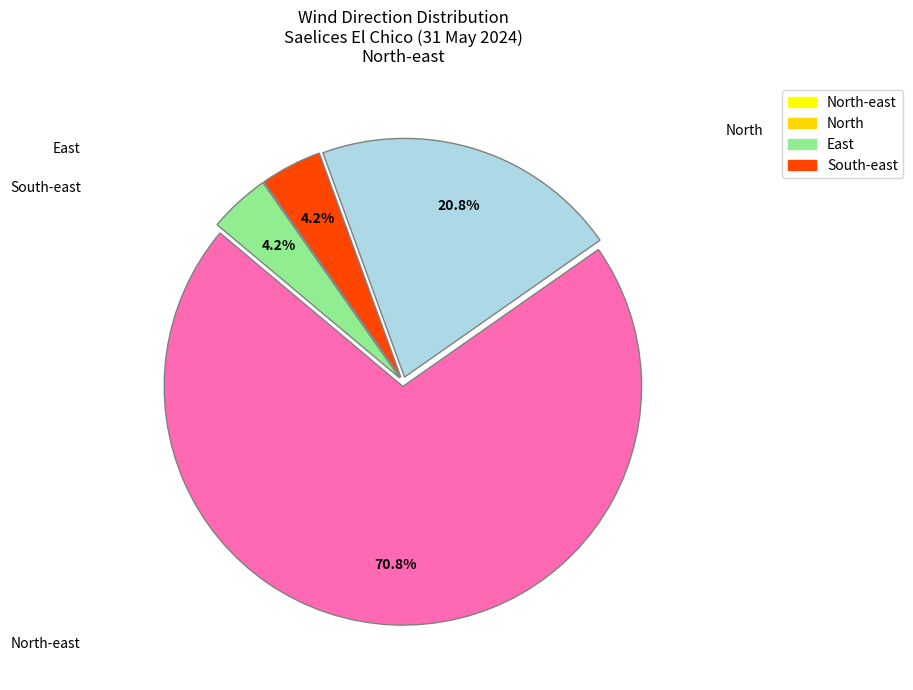

How much of the chart is everything except East?

95.8%